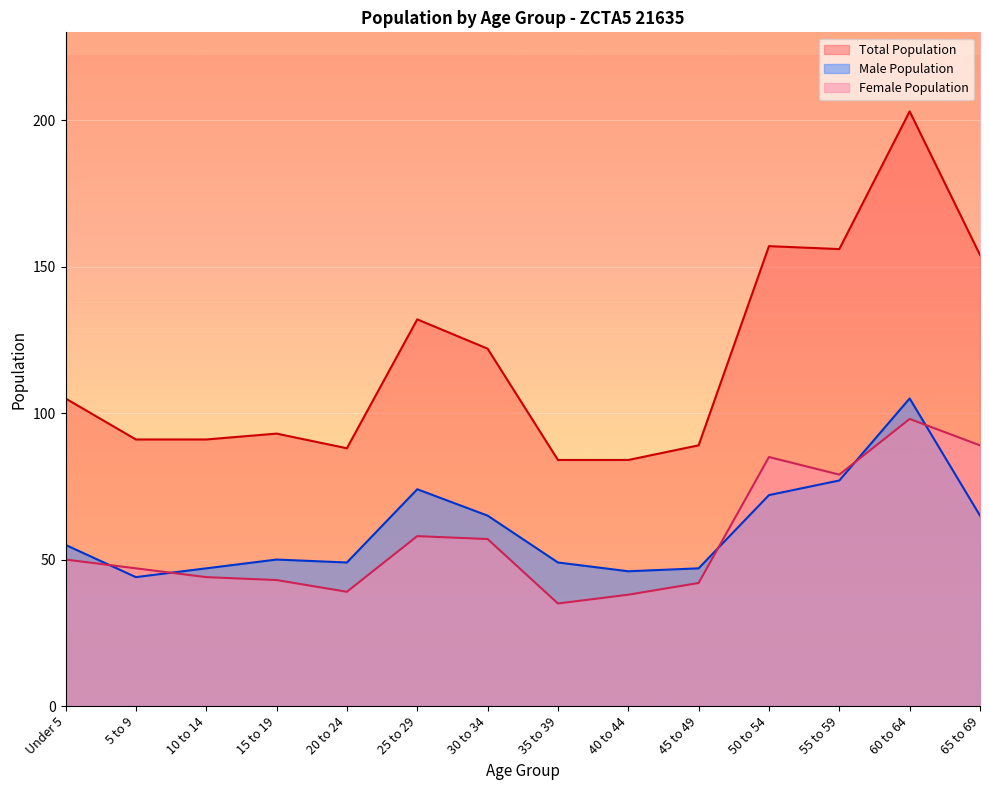

Rank the categories by Female Population value from lowest to highest.

35 to 39, 40 to 44, 20 to 24, 45 to 49, 15 to 19, 10 to 14, 5 to 9, Under 5, 30 to 34, 25 to 29, 55 to 59, 50 to 54, 65 to 69, 60 to 64